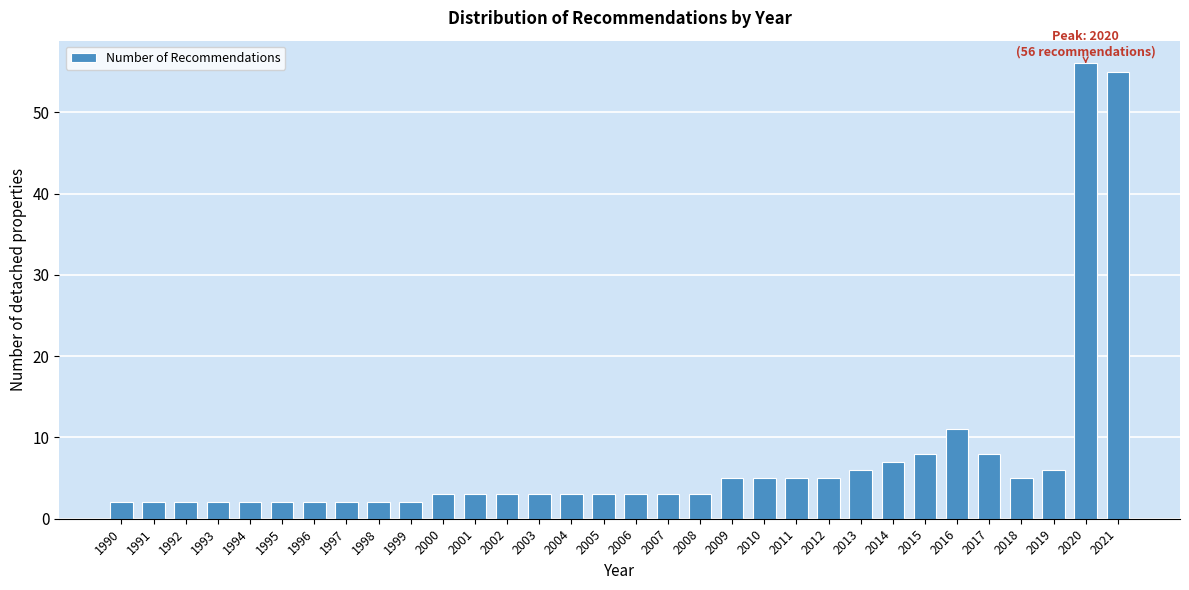

What is the value of the 28th bar from the left?

8